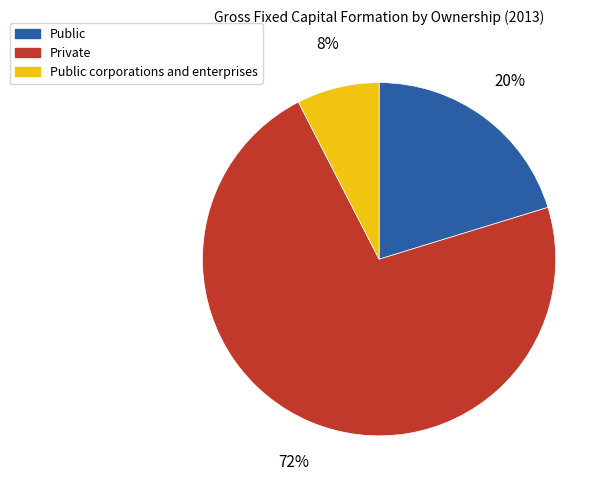

To the nearest percent, what is the average slice percentage?

33%